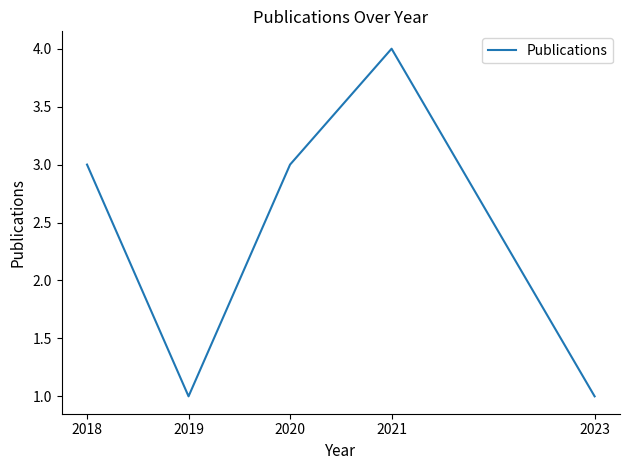

What is the maximum value shown in the chart?

4